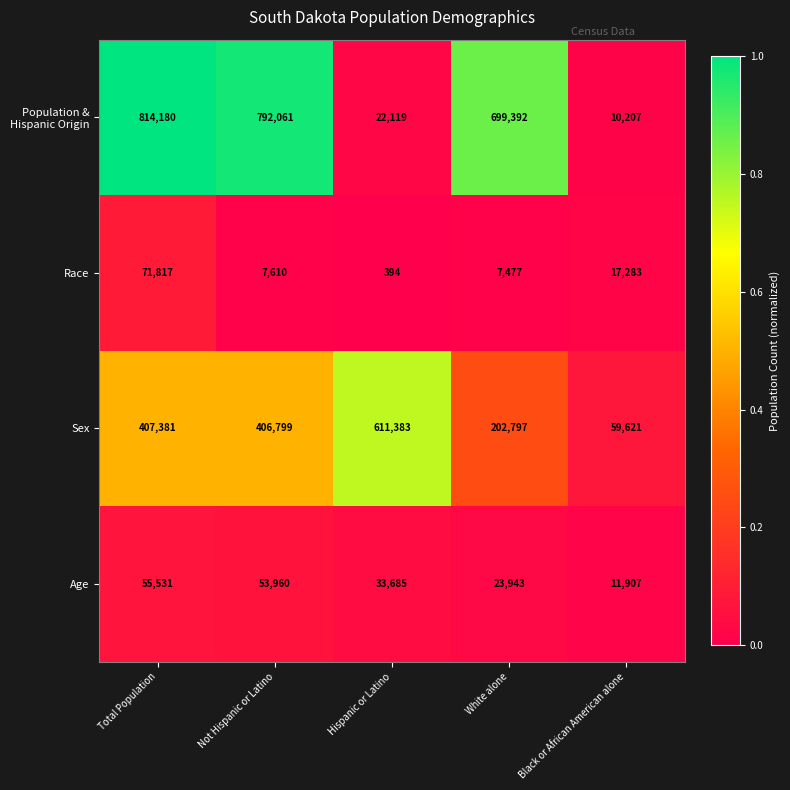

The Age series shows 46414 at Hispanic or Latino. True or false?

False